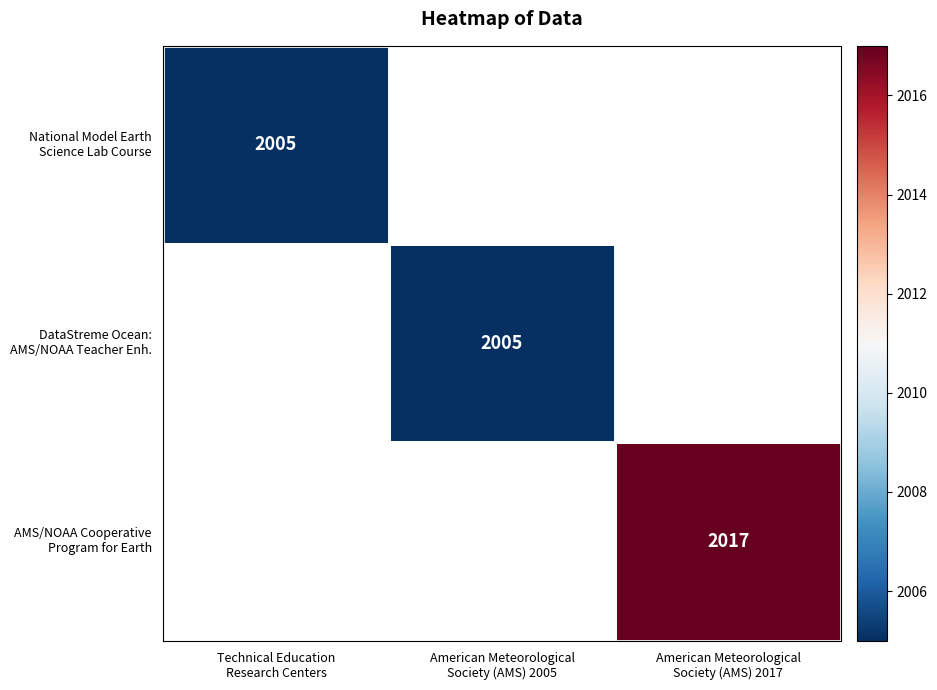

List the labels in order of AMS/NOAA Cooperative Program for Earth value, smallest first.

Technical Education Research Centers, American Meteorological Society (AMS) 2005, American Meteorological Society (AMS) 2017